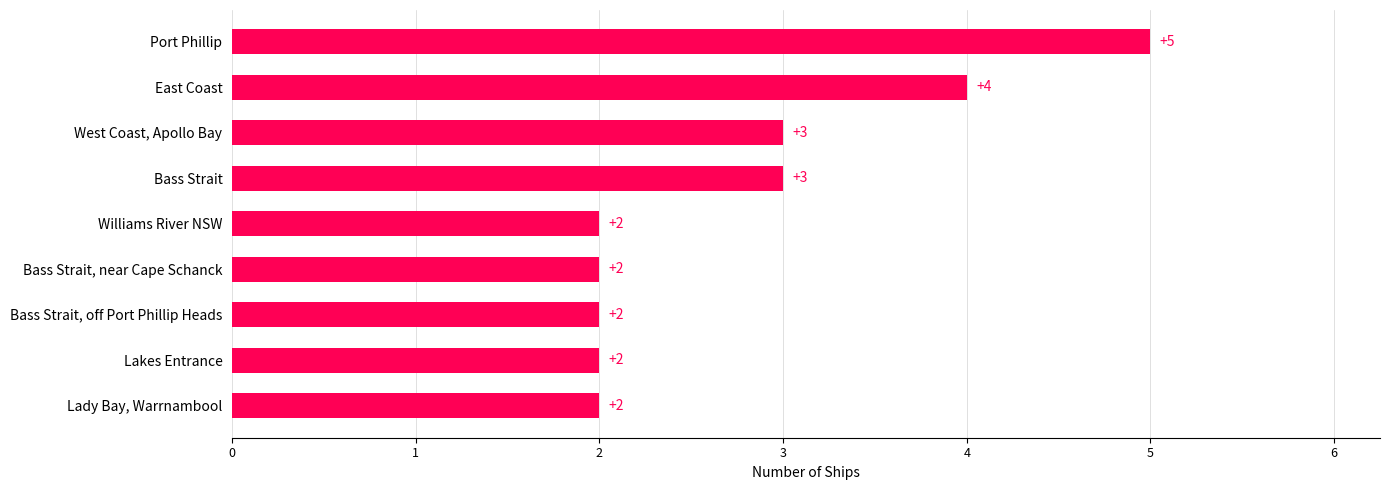

The chart shows a value of 3 at Bass Strait, near Cape Schanck. True or false?

False